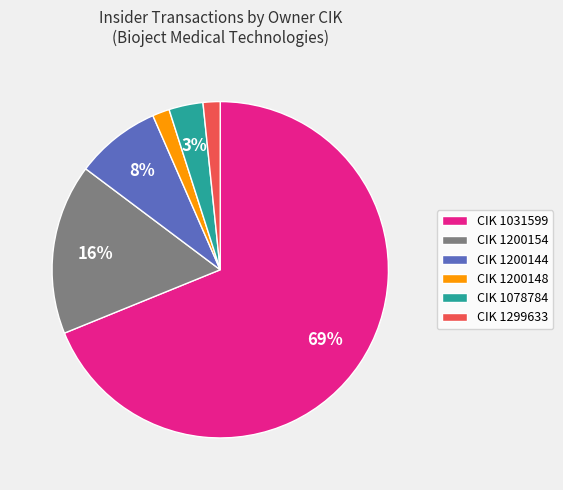

Do CIK 1200148 and CIK 1299633 together represent more than half of the pie?

No